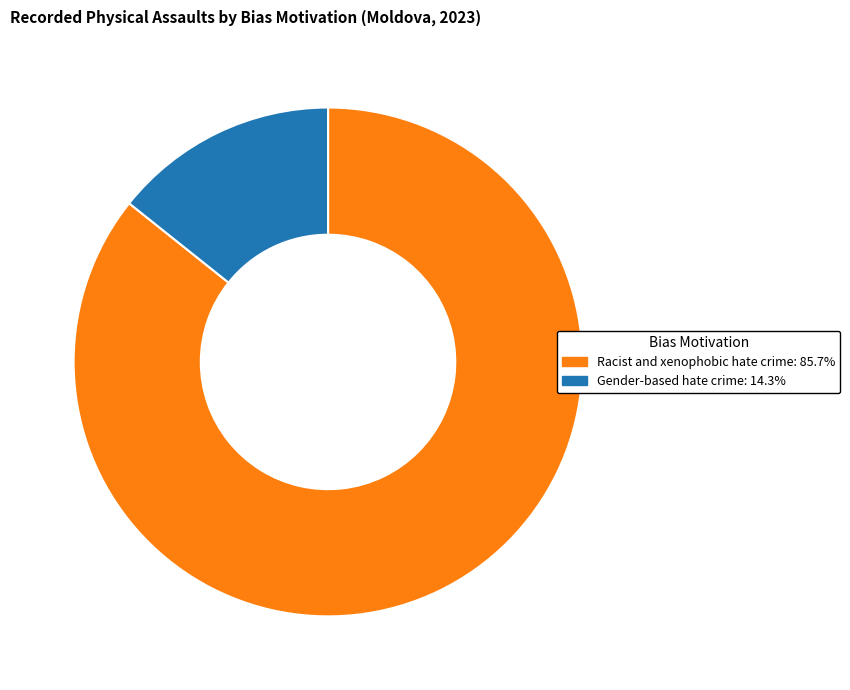

Approximately how many times larger is the value at Racist and xenophobic hate crime compared to Gender-based hate crime?

6.0